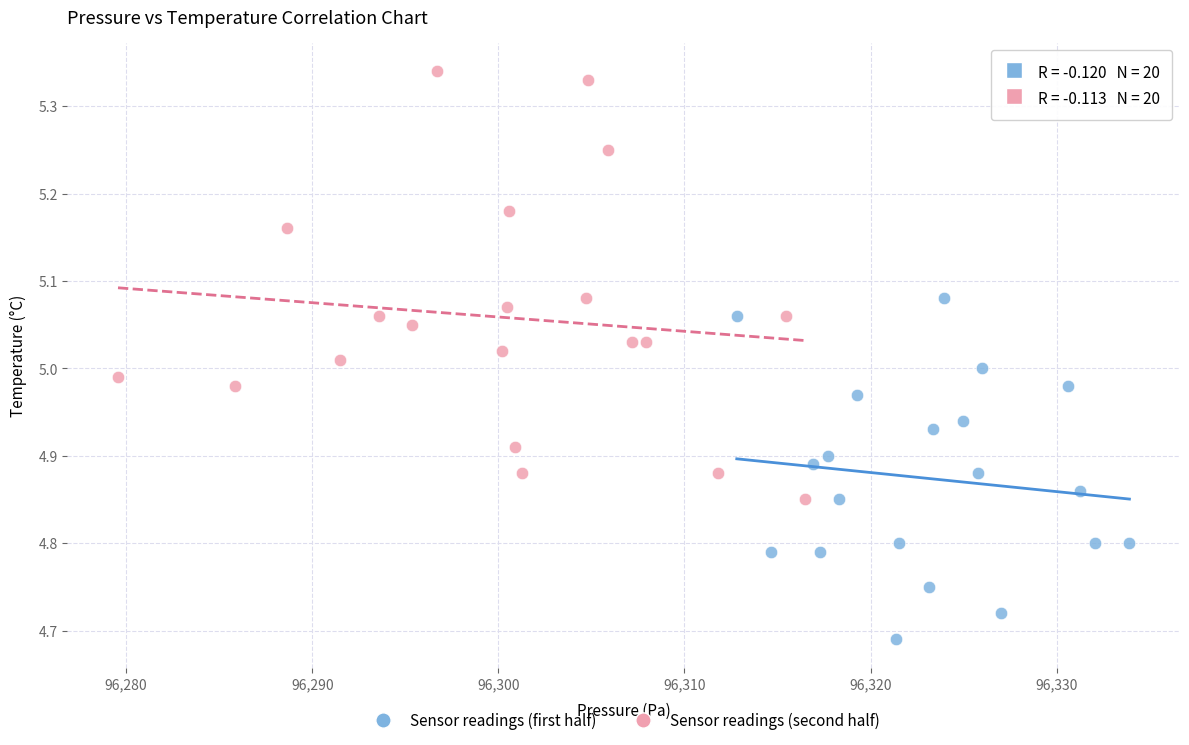

Which series reaches the minimum Y coordinate?

Sensor readings (first half)